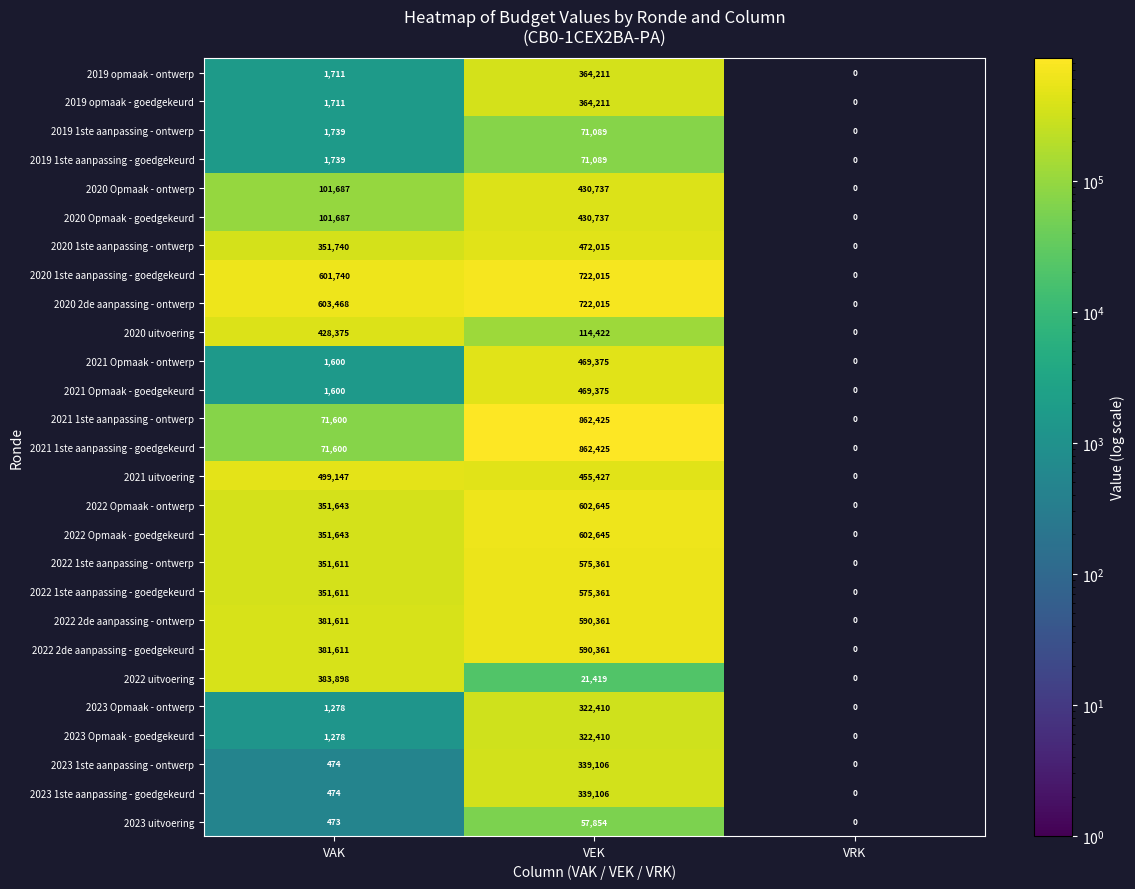

Is it true that 2021 1ste aanpassing - ontwerp equals 71600 at VAK?

True